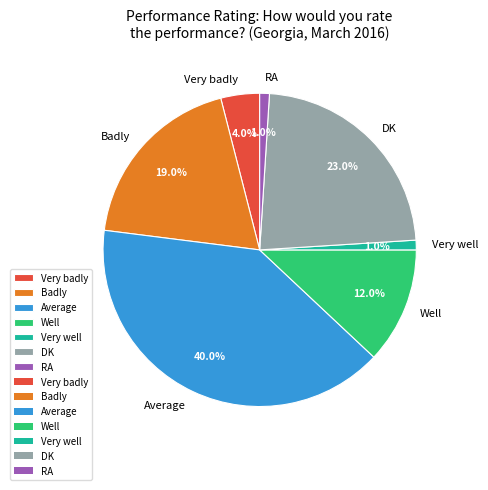

What is the largest slice in the pie chart?

Average